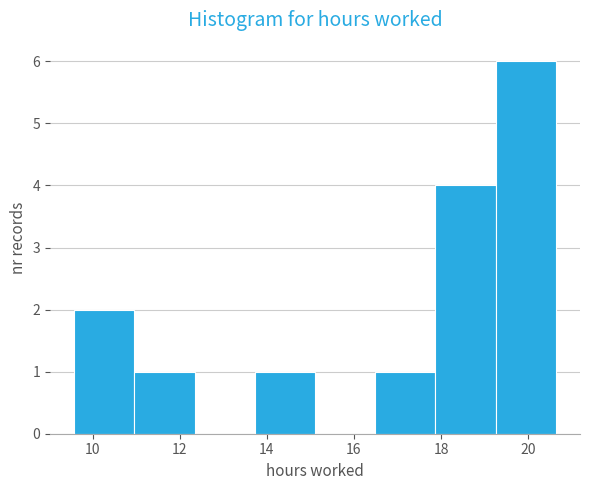

Which range on the x-axis has the tallest bar?

19.2 to 20.6